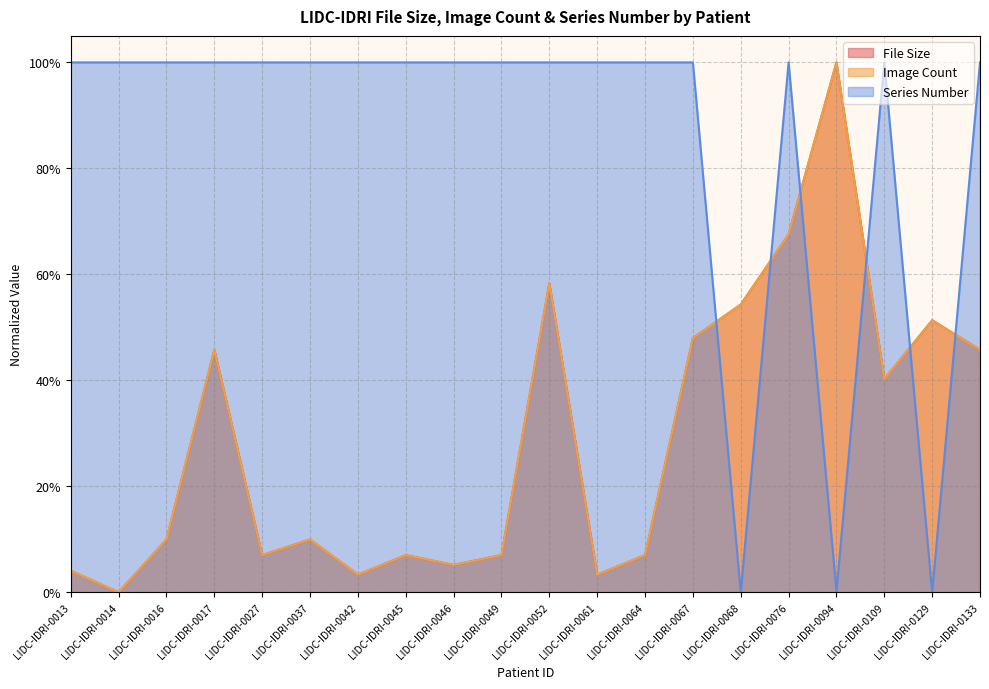

What is the difference between the maximum and minimum values in the Series Number series?

1.0